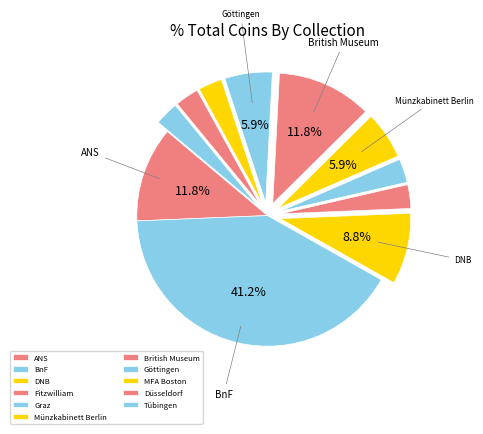

Approximately how many times larger is the value at Münzkabinett Berlin compared to British Museum?

0.5